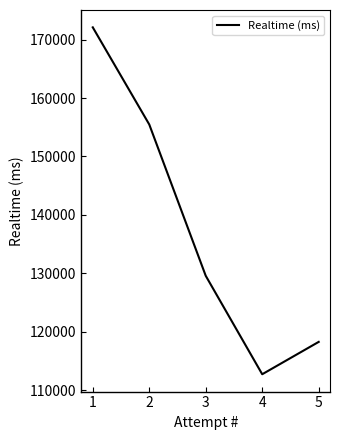

What is the difference between the values at 4 and 1?

59370